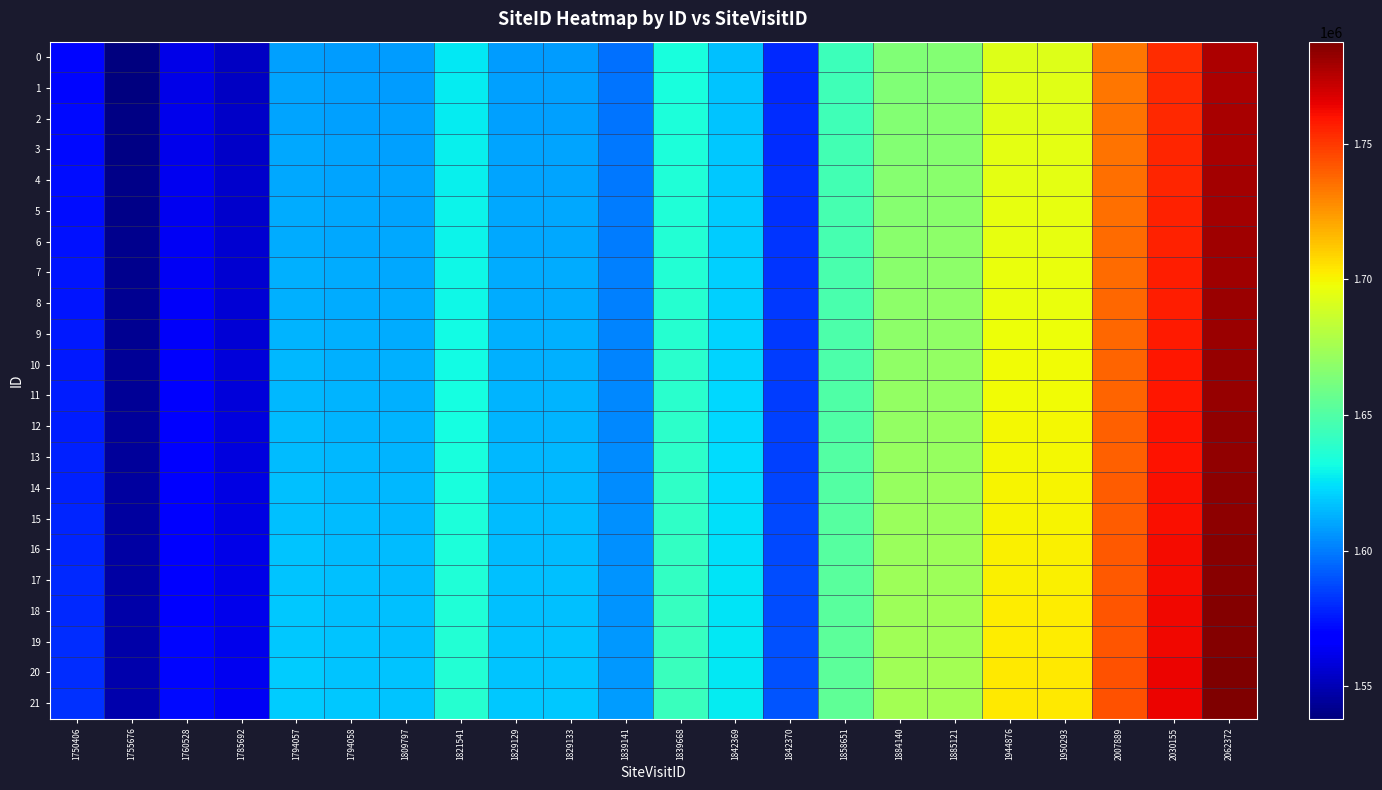

Count the number of data series in this chart.

22